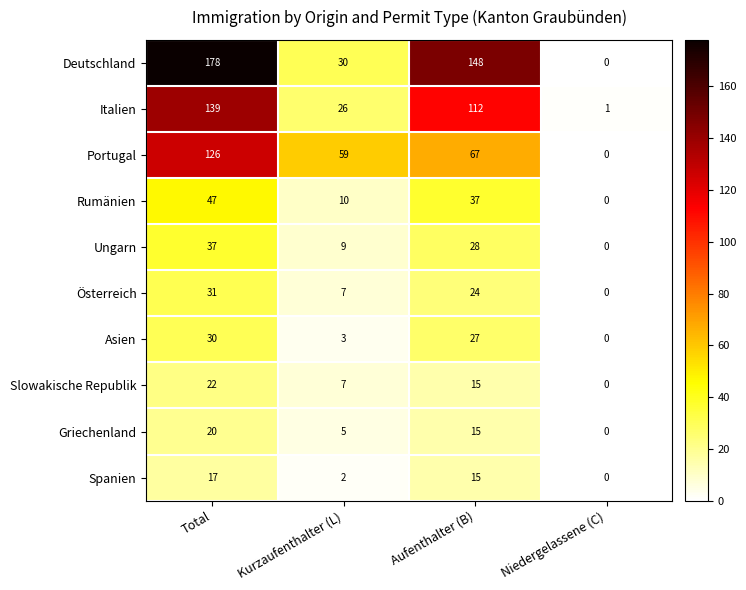

Where does the Slowakische Republik series first go above 15?

Total